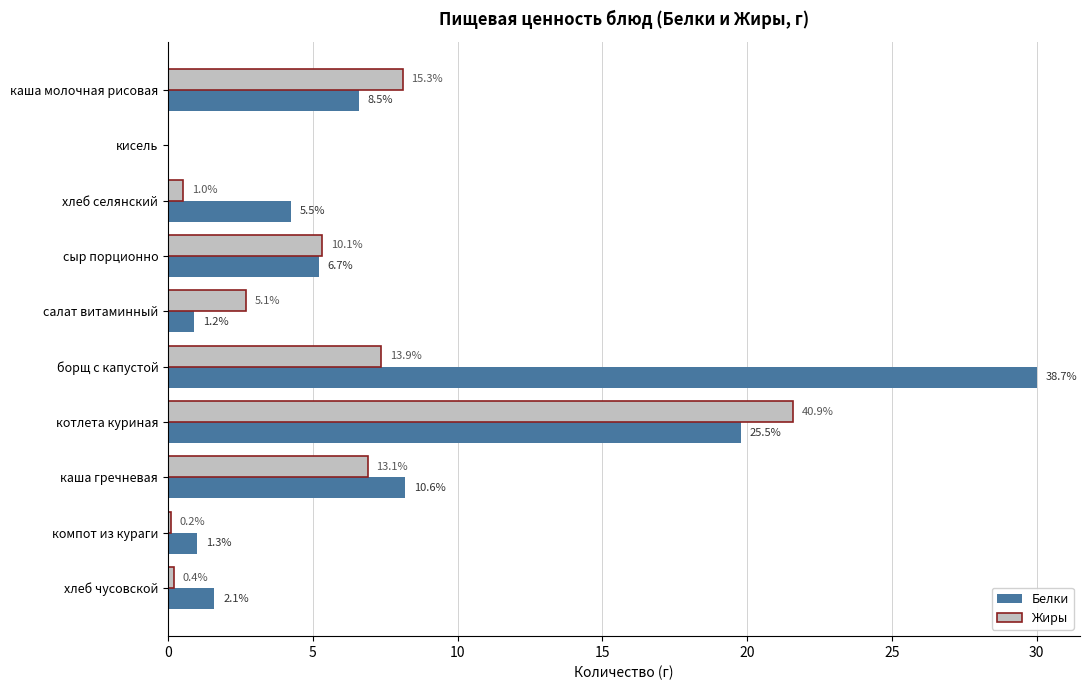

What are all the series names shown in the legend?

Белки, Жиры